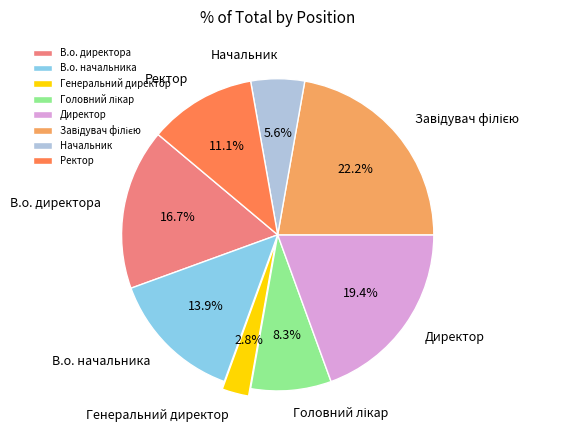

Count the number of slices in the pie.

8